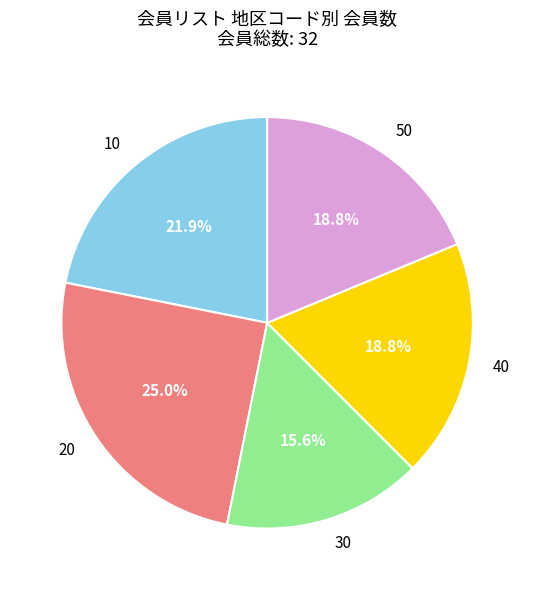

Is the sum of 30 and 50 greater than half?

No